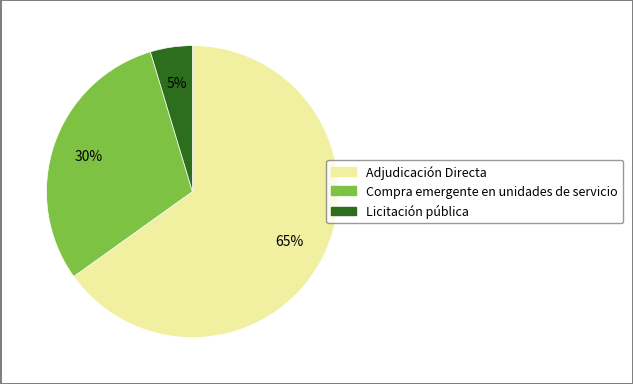

True or false: Adjudicación Directa accounts for 65% of the total.

True